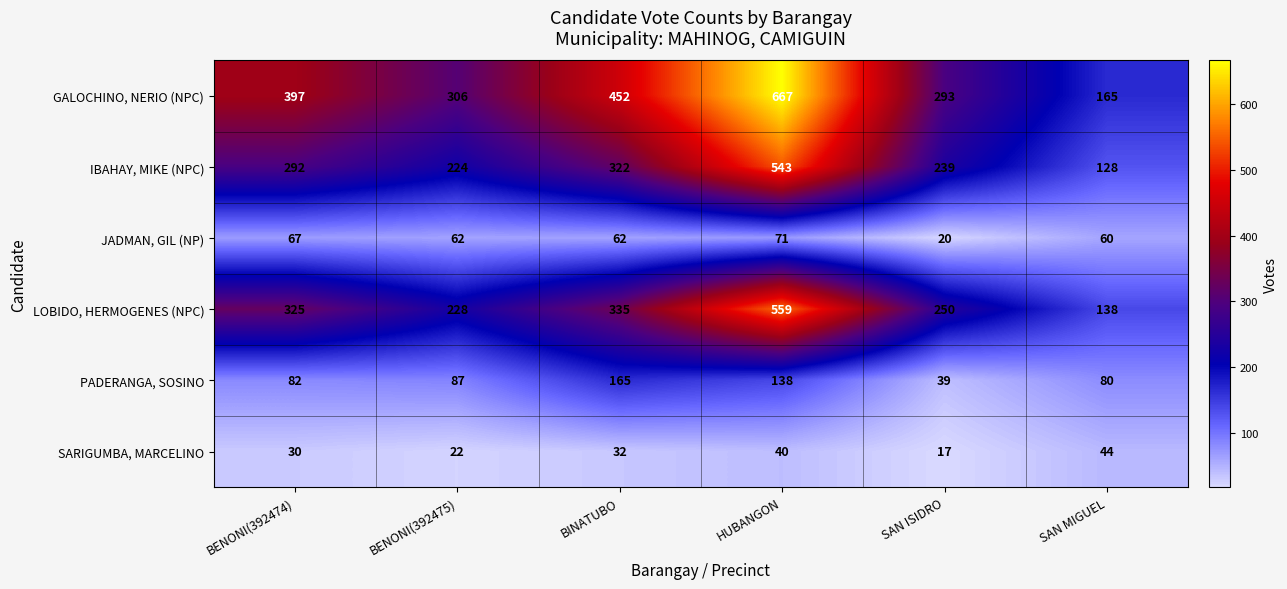

Is it true that SARIGUMBA, MARCELINO equals 17 at SAN ISIDRO?

True